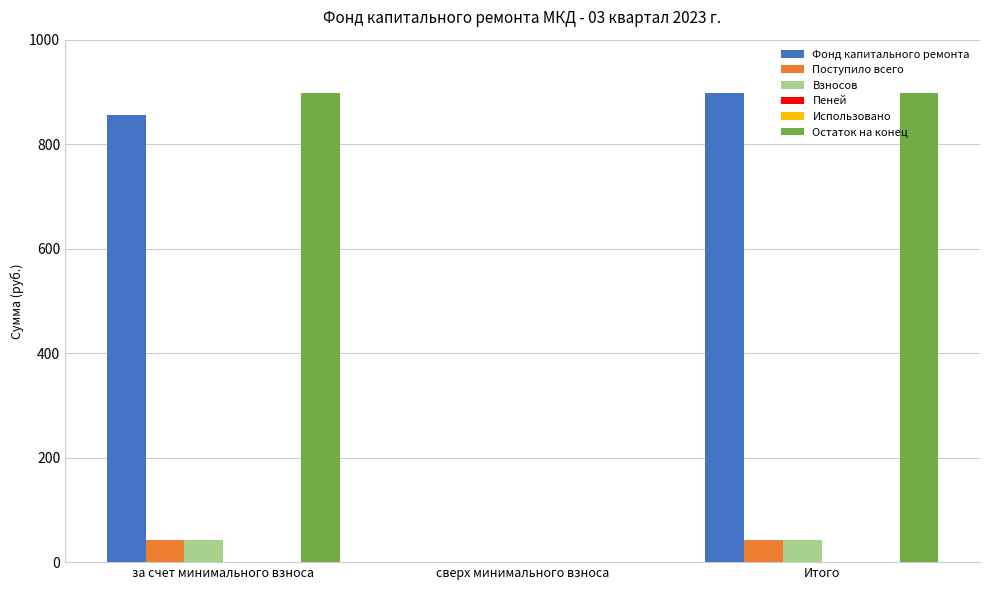

True or false: Фонд капитального ремонта has a value of 0.0 at сверх минимального взноса.

True